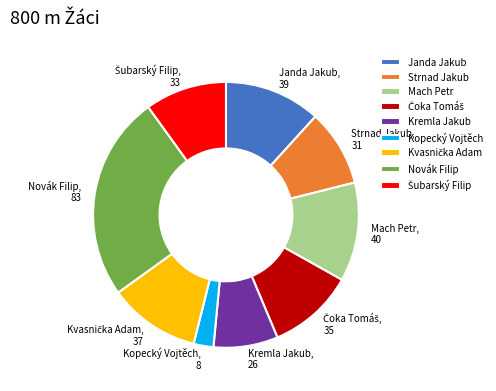

Which slice is the smallest?

Kopecký Vojtěch